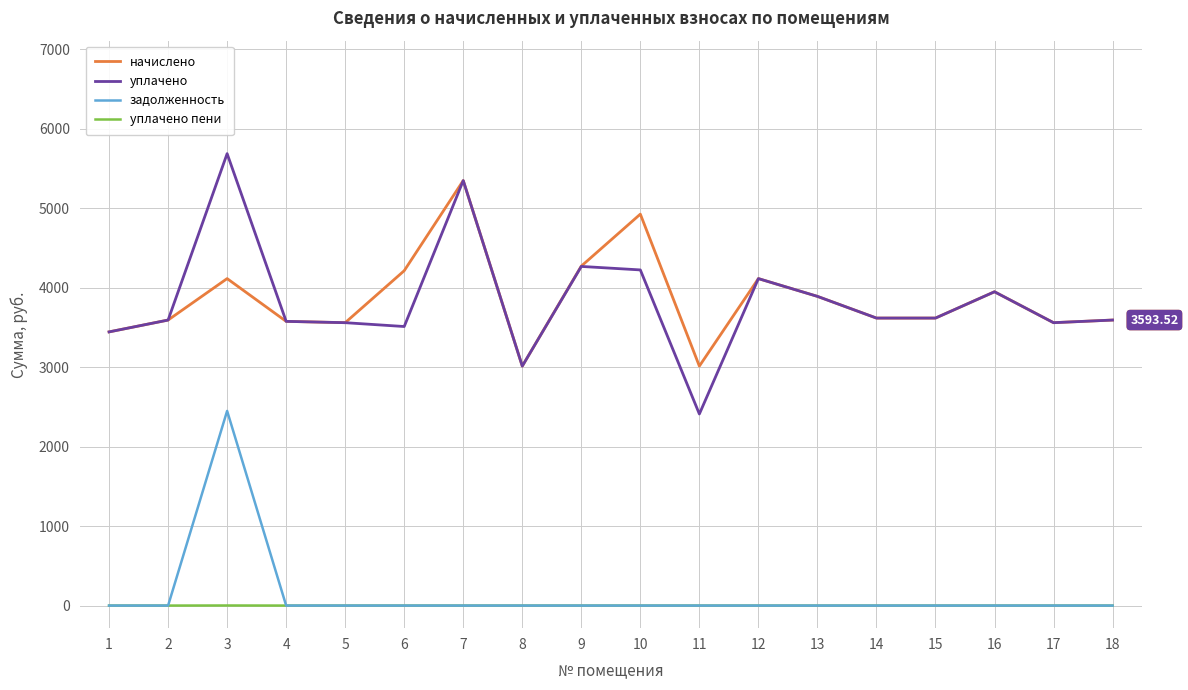

Is the value of уплачено пени at 9 greater than the value of уплачено at 7?

No